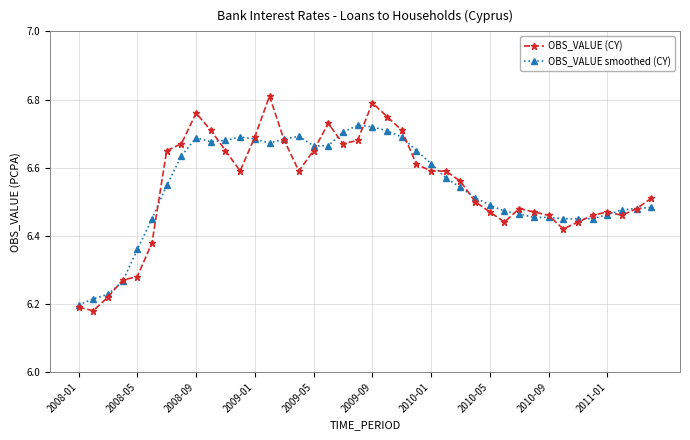

Does the chart display data point markers on the line(s)?

Yes